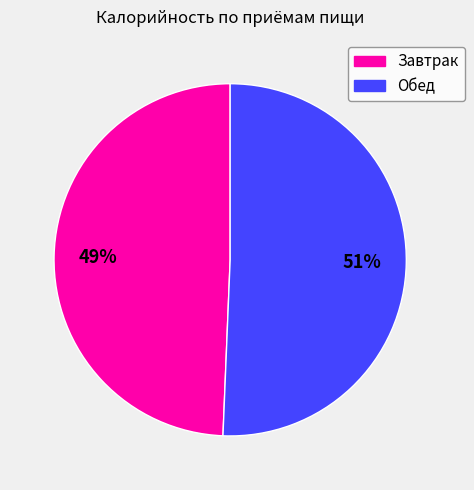

To the nearest percent, what percentage of the pie is Обед?

51%